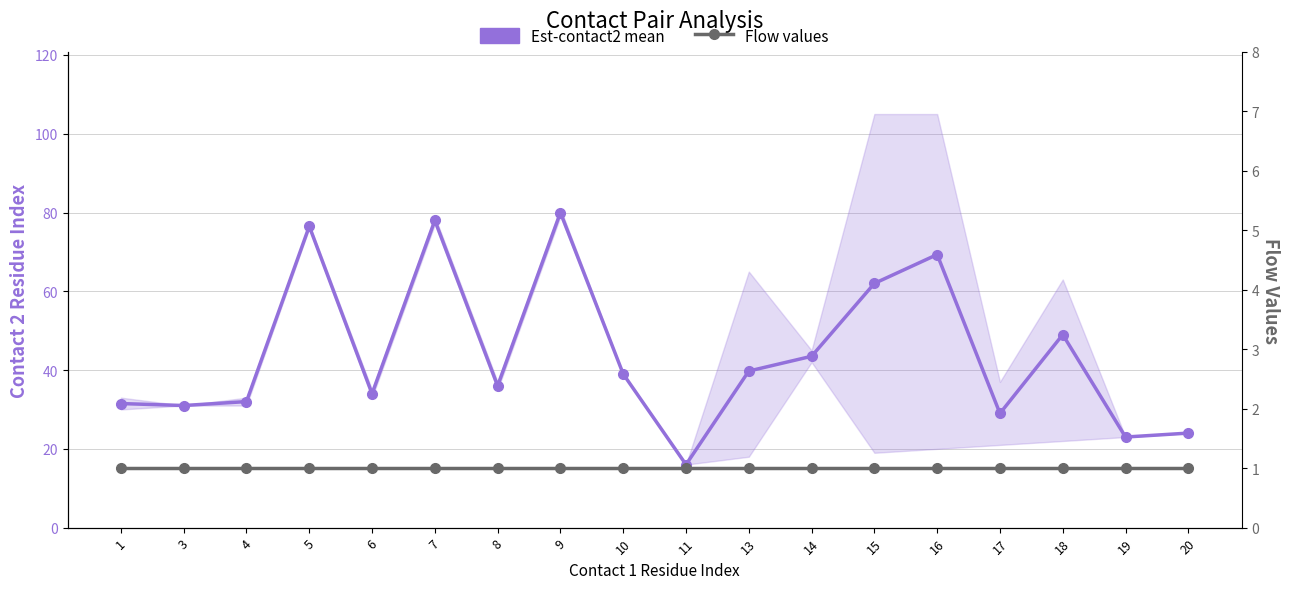

The Flow values series shows 0.6 at 16. True or false?

False